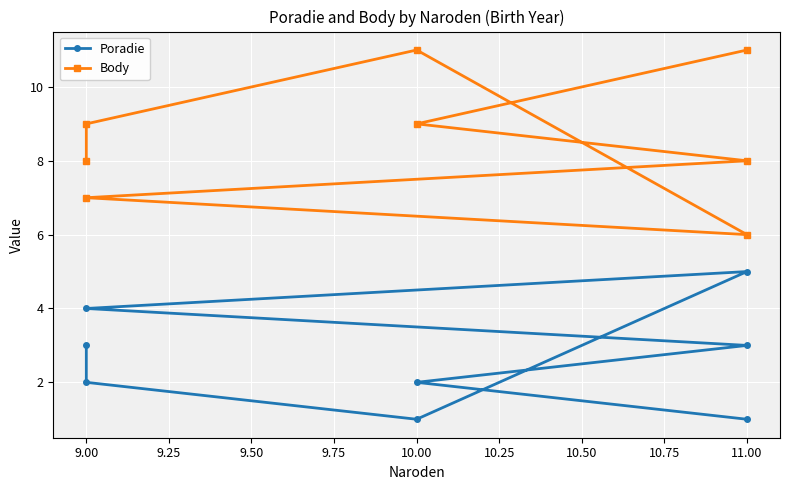

Reading left to right, extract all data points from this chart.

Poradie: 1	2	3	4	5	1	2	3
Body: 11	9	8	7	6	11	9	8